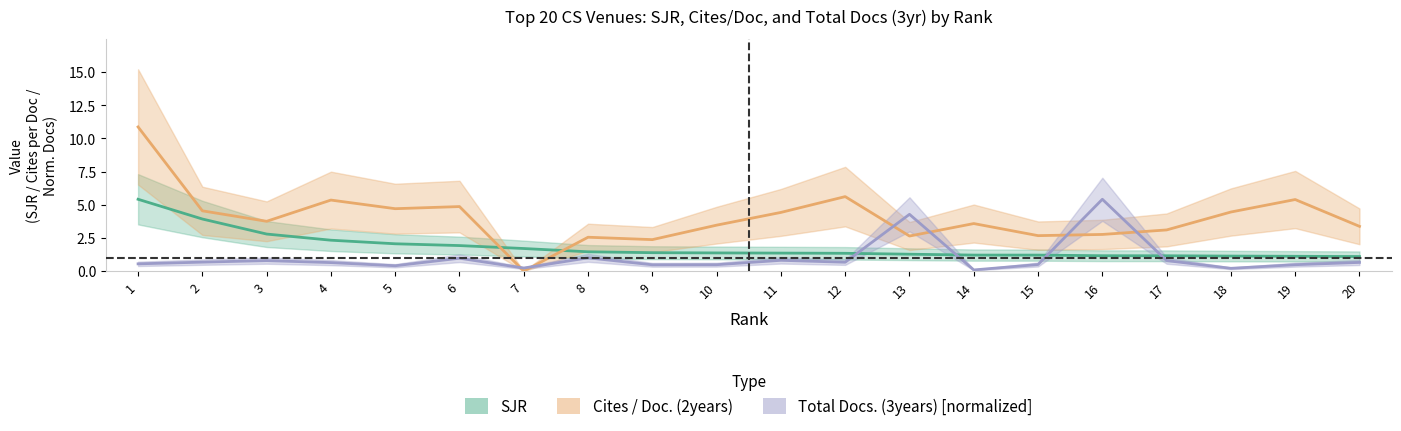

Which series has the largest total across all categories?

Cites_per_Doc